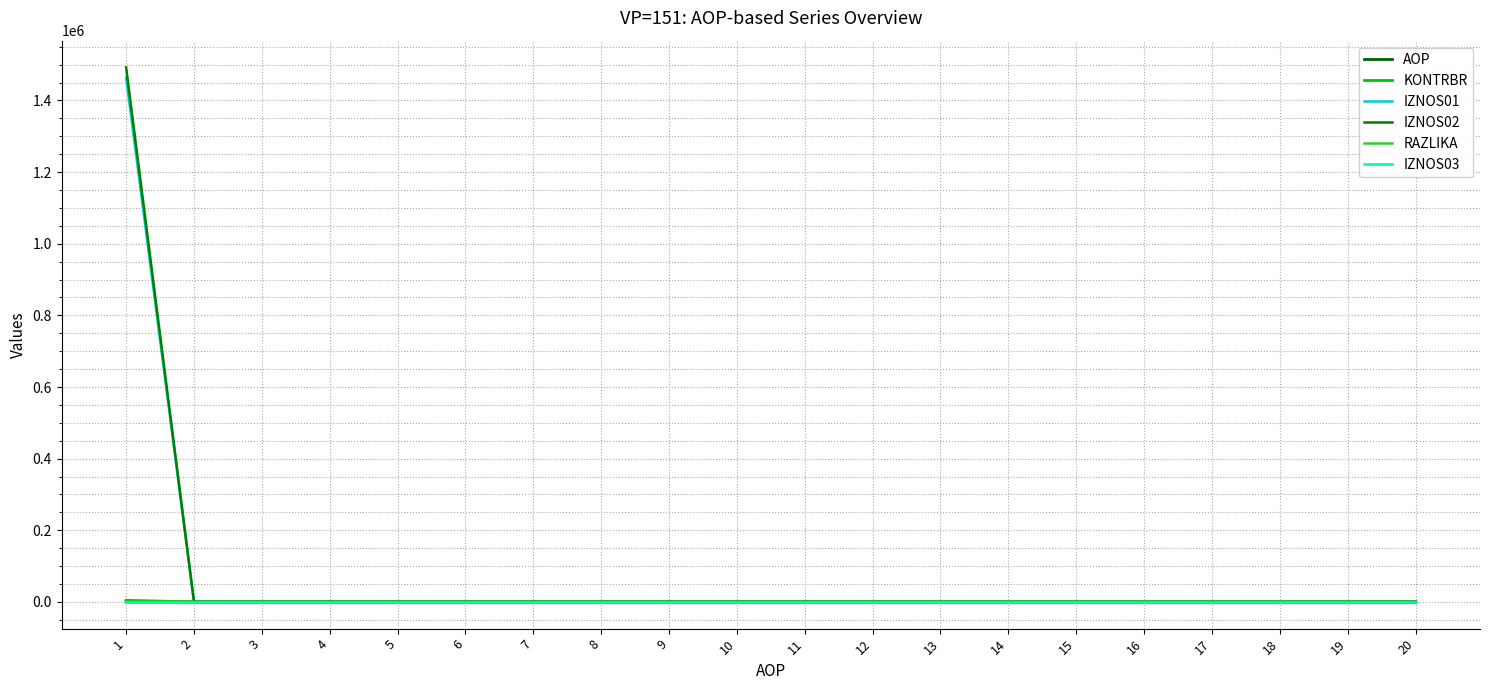

Reading left to right, list all the values displayed in this chart.

AOP: 1=1.0	2=2.0	3=3.0	4=4.0	5=5.0	6=6.0	7=7.0	8=8.0	9=9.0	10=10.0	11=11.0	12=12.0	13=13.0	14=14.0	15=15.0	16=16.0	17=17.0	18=18.0	19=19.0	20=20.0
KONTRBR: 1=4448.2	2=0.0	3=0.0	4=0.0	5=0.0	6=0.0	7=0.0	8=0.0	9=0.0	10=0.0	11=0.0	12=0.0	13=0.0	14=0.0	15=0.0	16=0.0	17=0.0	18=0.0	19=0.0	20=0.0
IZNOS01: 1=1463453.8	2=0.0	3=0.0	4=0.0	5=0.0	6=0.0	7=0.0	8=0.0	9=0.0	10=0.0	11=0.0	12=0.0	13=0.0	14=0.0	15=0.0	16=0.0	17=0.0	18=0.0	19=0.0	20=0.0
IZNOS02: 1=1492373.1	2=0.0	3=0.0	4=0.0	5=0.0	6=0.0	7=0.0	8=0.0	9=0.0	10=0.0	11=0.0	12=0.0	13=0.0	14=0.0	15=0.0	16=0.0	17=0.0	18=0.0	19=0.0	20=0.0
RAZLIKA: 1=0.3	2=0.0	3=0.0	4=0.0	5=0.0	6=0.0	7=0.0	8=0.0	9=0.0	10=0.0	11=0.0	12=0.0	13=0.0	14=0.0	15=0.0	16=0.0	17=0.0	18=0.0	19=0.0	20=0.0
IZNOS03: 1=0.0	2=0.0	3=0.0	4=0.0	5=0.0	6=0.0	7=0.0	8=0.0	9=0.0	10=0.0	11=0.0	12=0.0	13=0.0	14=0.0	15=0.0	16=0.0	17=0.0	18=0.0	19=0.0	20=0.0